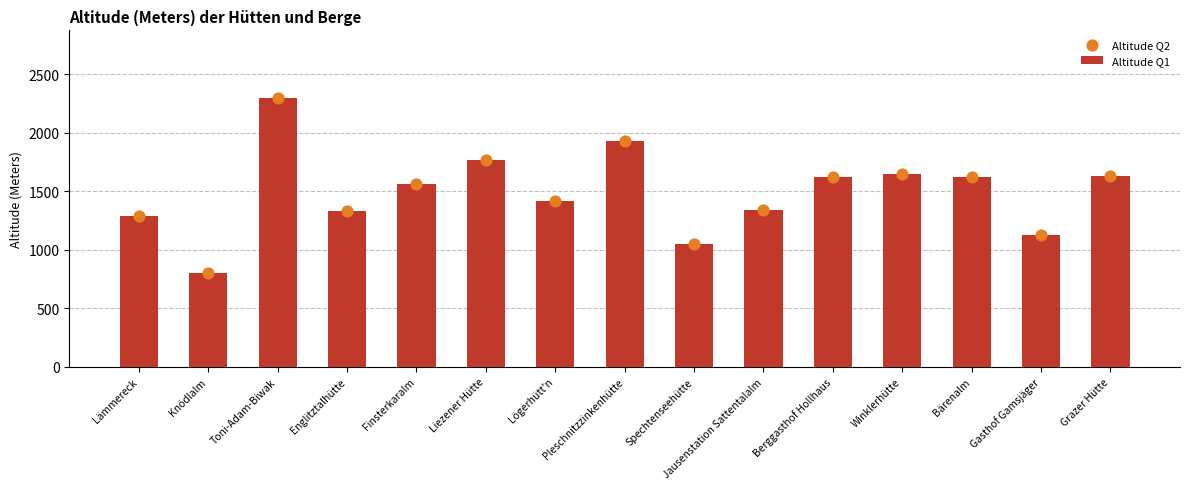

Which series reaches the minimum Y coordinate?

Altitude Q1